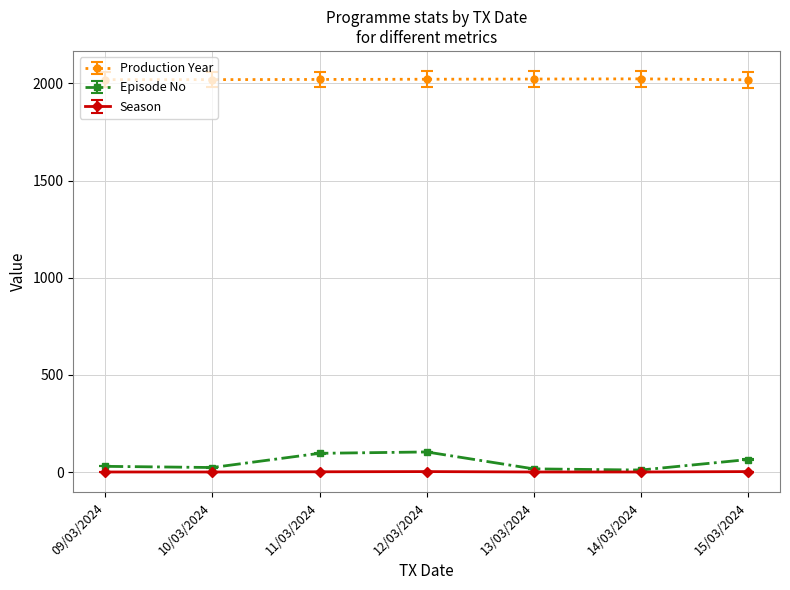

List the series in order of their peak value, lowest first.

Season, Episode No, Production Year